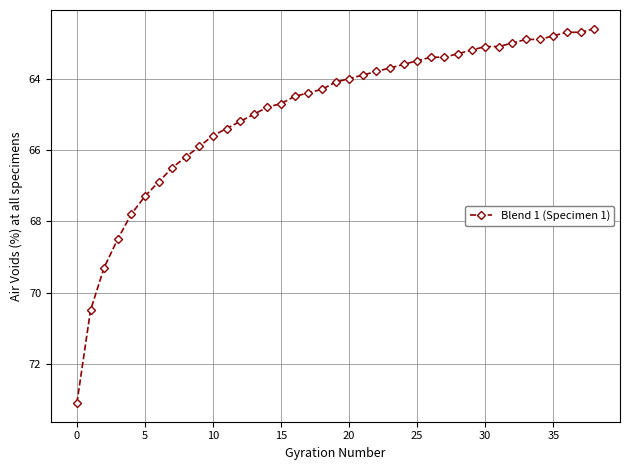

What is the smallest value displayed?

62.6